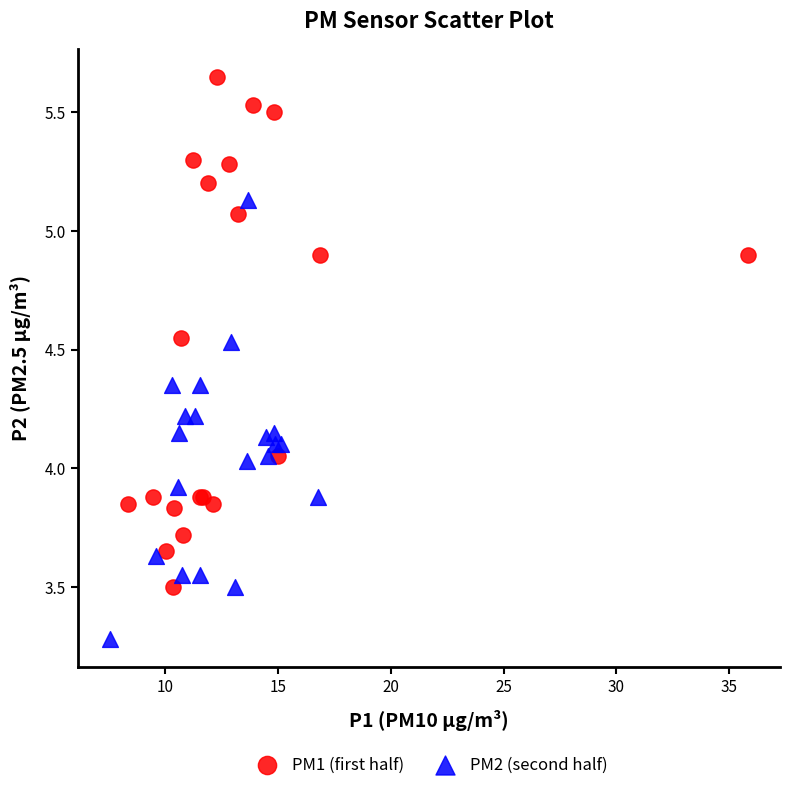

Which series reaches the maximum Y coordinate?

PM1 (first half)